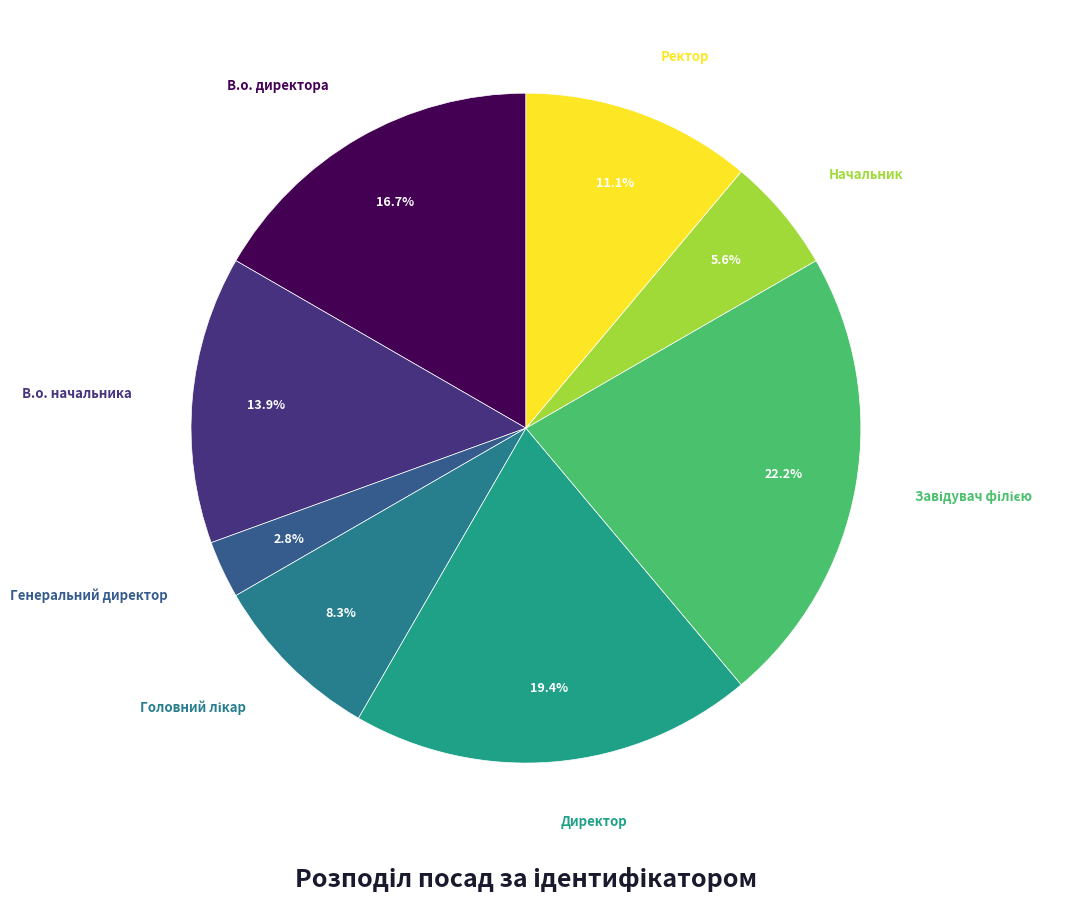

Is there a majority slice in this chart?

No